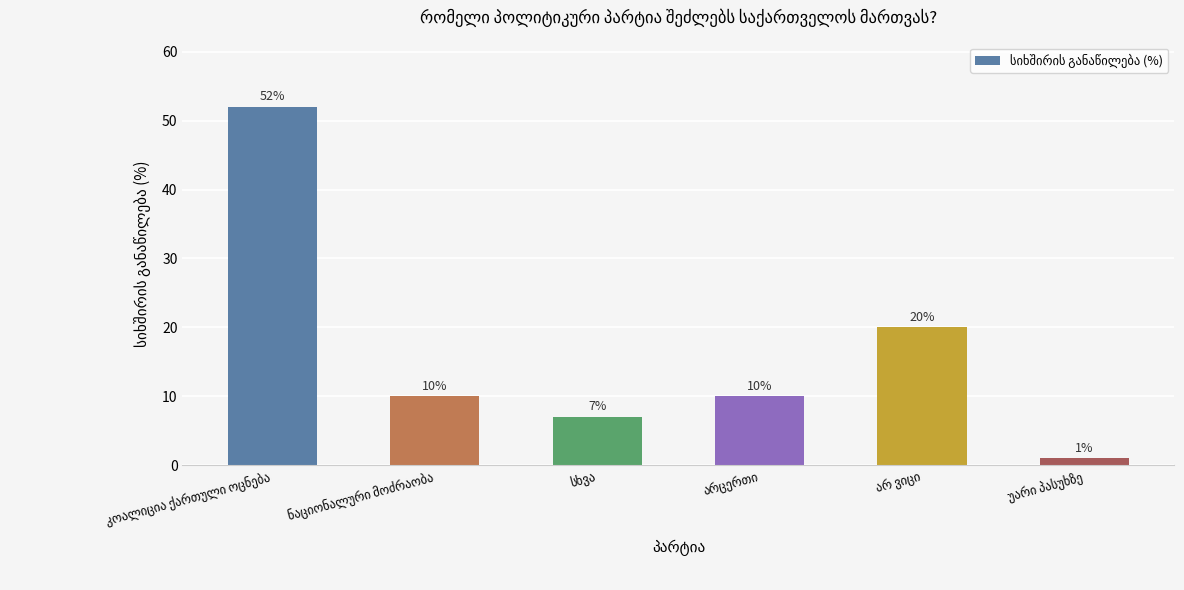

Count the number of data series in this chart.

1